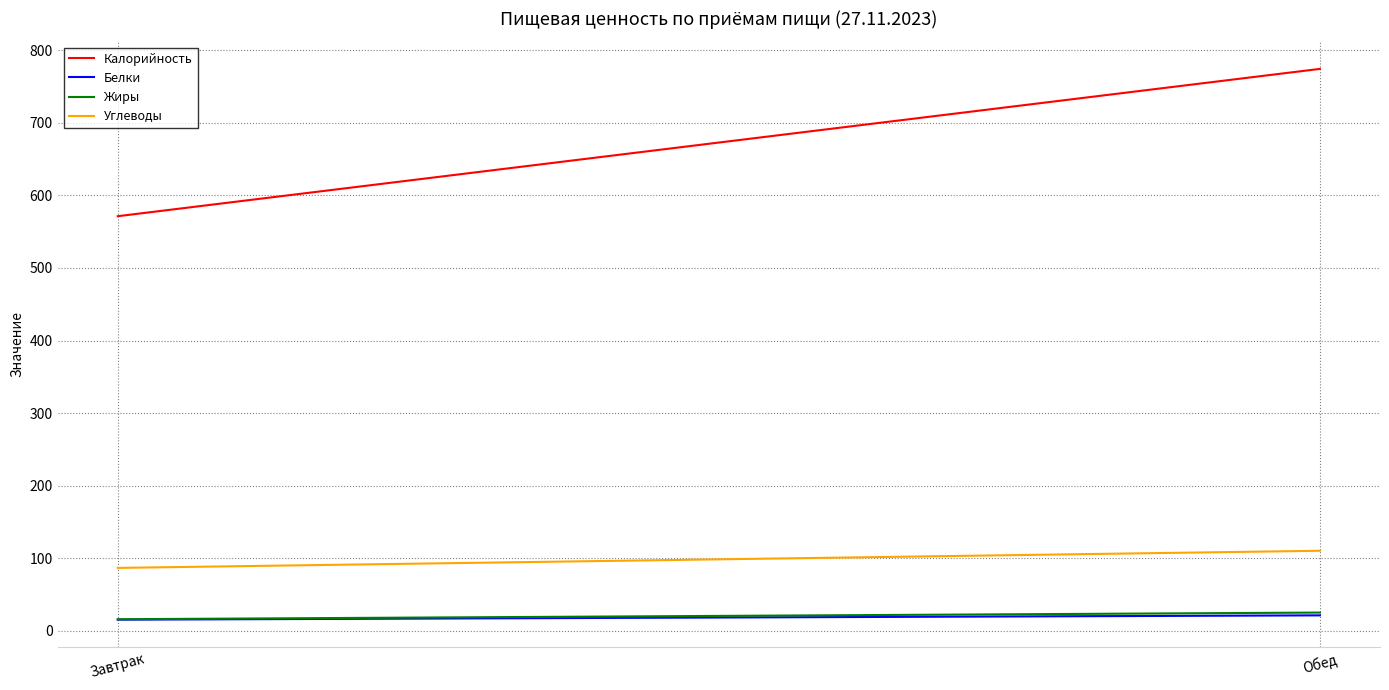

How many values in the Белки series exceed 21?

1